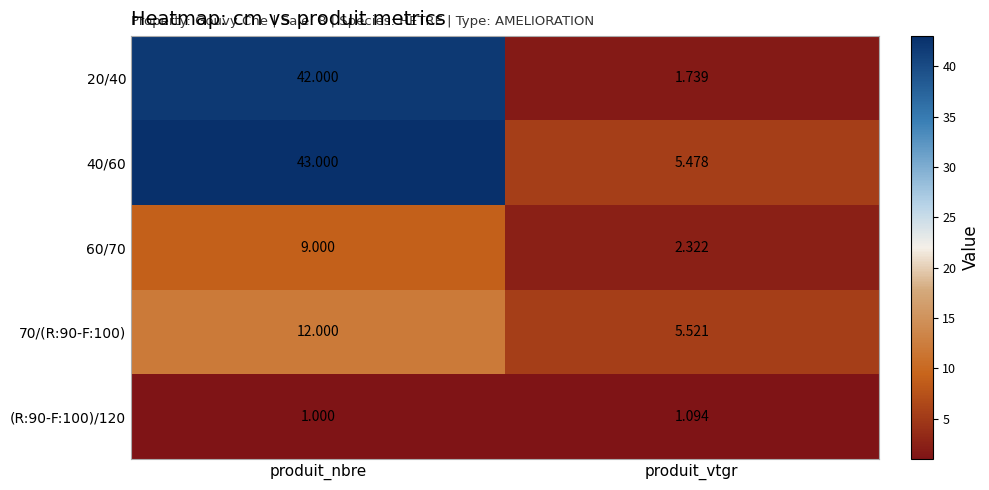

Which category has the highest value across all series?

produit_nbre